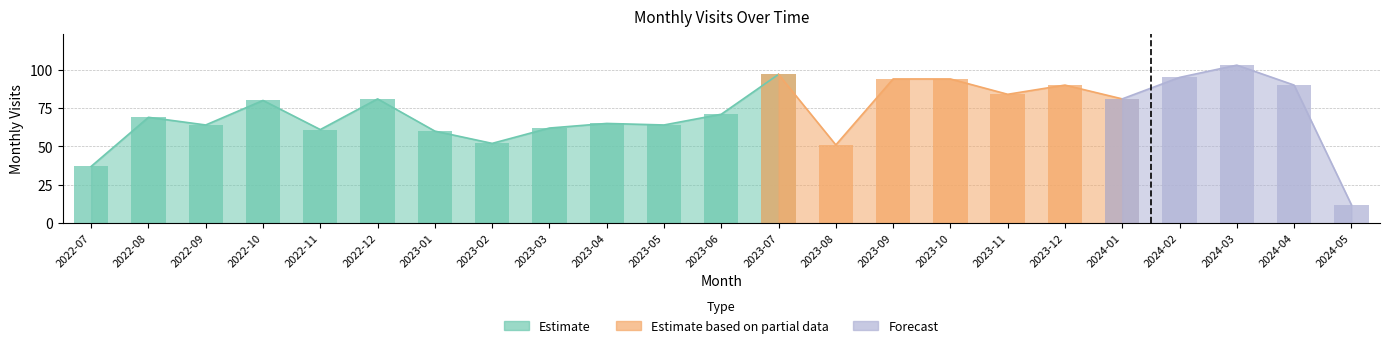

What is the maximum value shown in the chart?

103